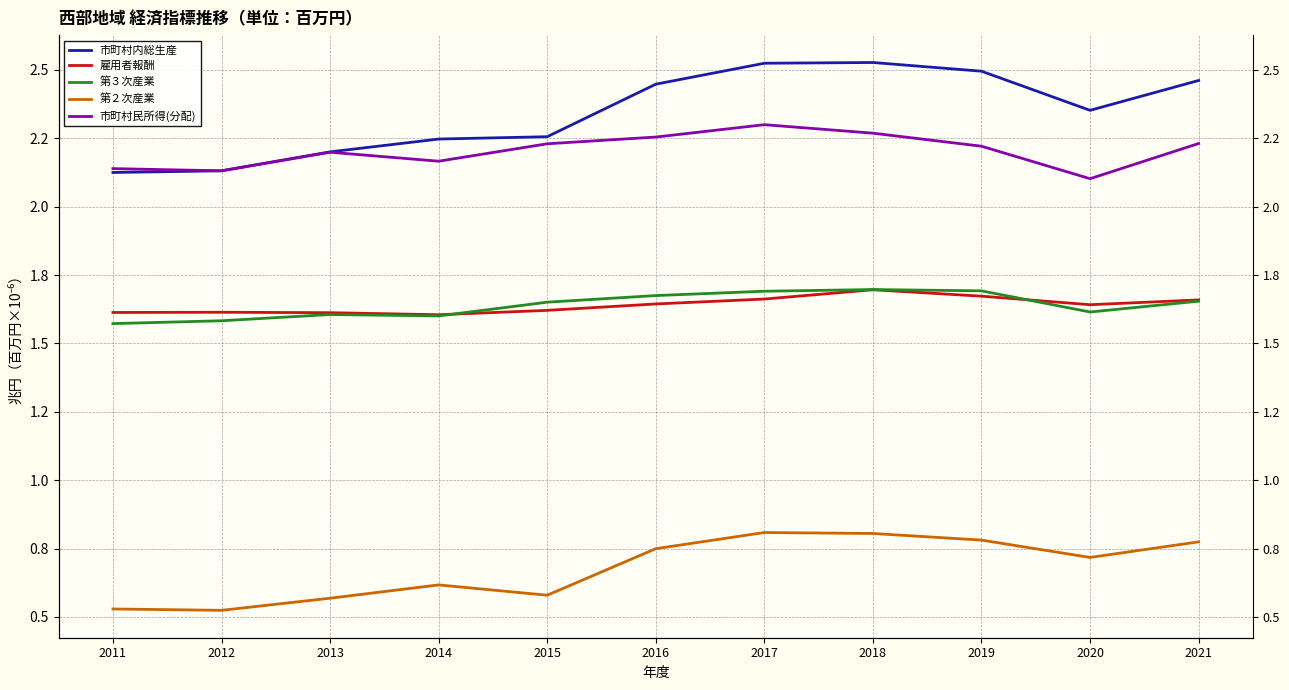

Count the number of categories in the chart.

11